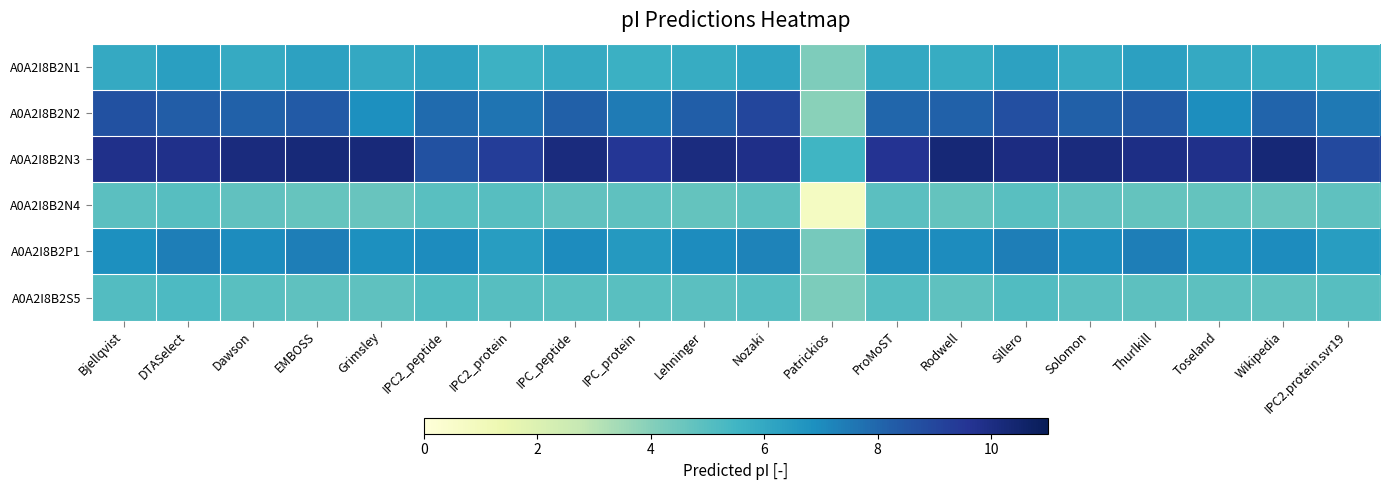

At which category does the chart reach its minimum across all series?

Patrickios